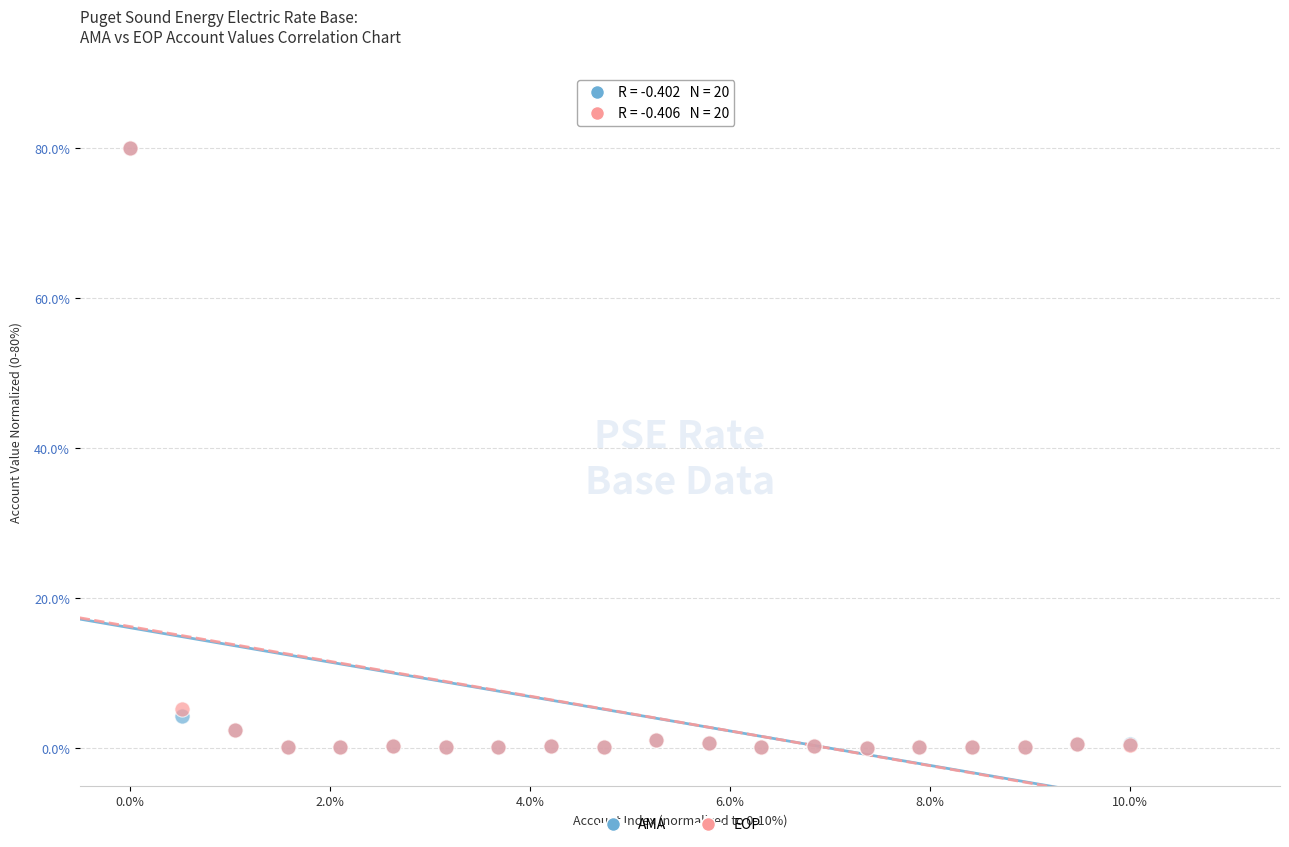

What are all the series names shown in the legend?

AMA, EOP